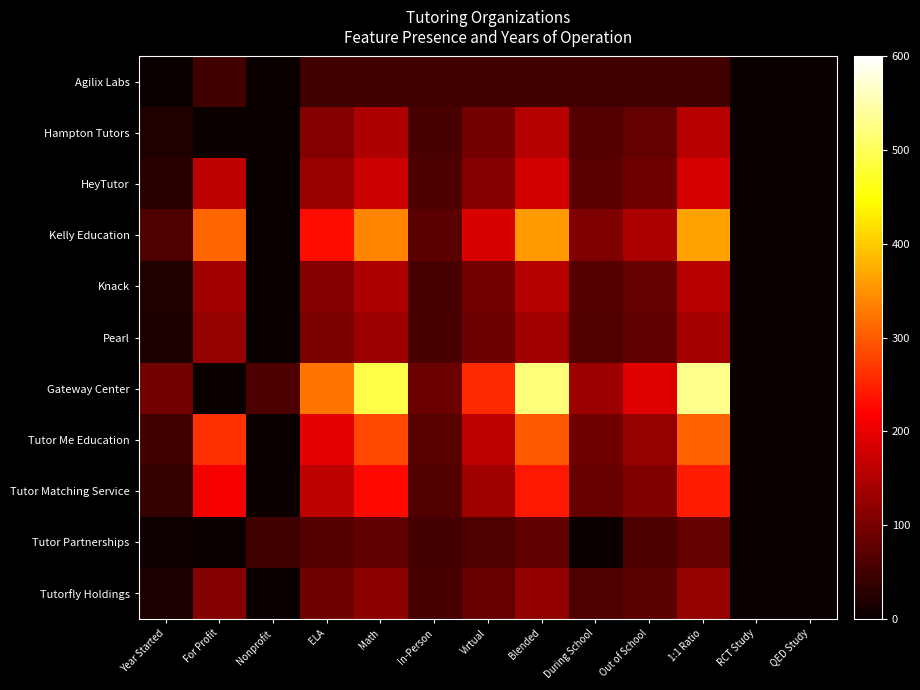

What is the total value across all series at During School?

798.1